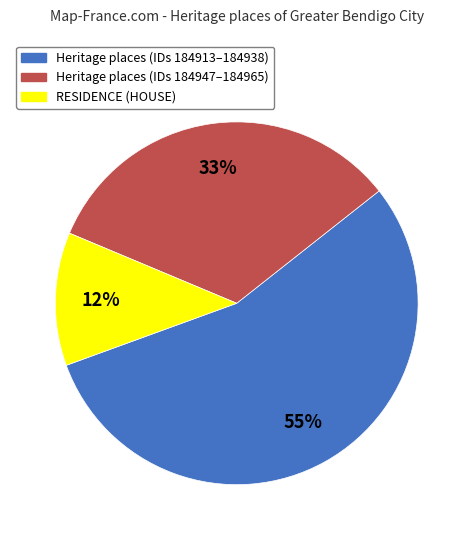

To the nearest percent, what is the average slice percentage?

33%